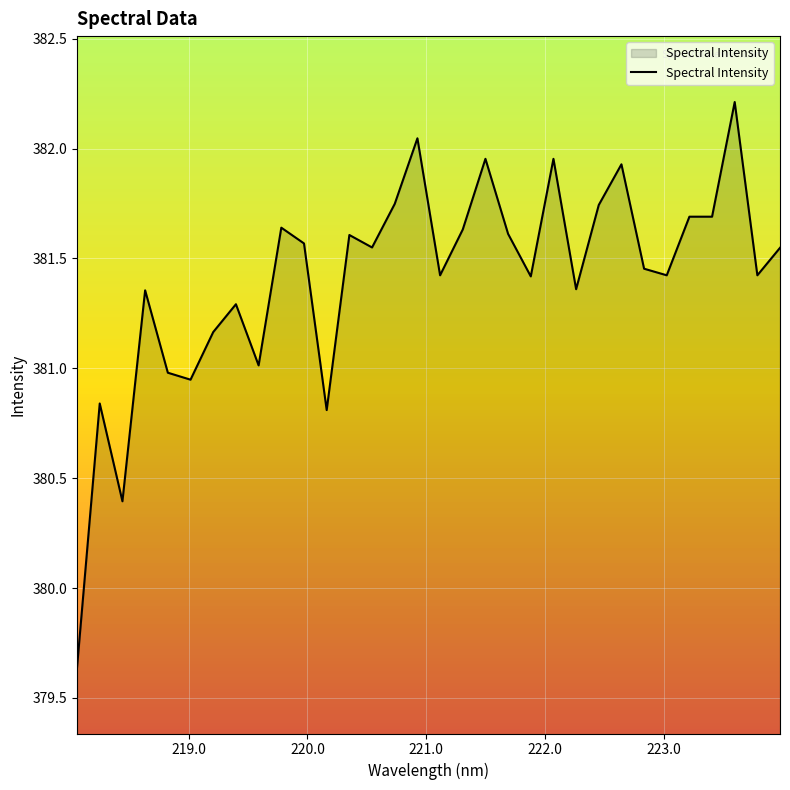

What is the maximum value shown in the chart?

382.2